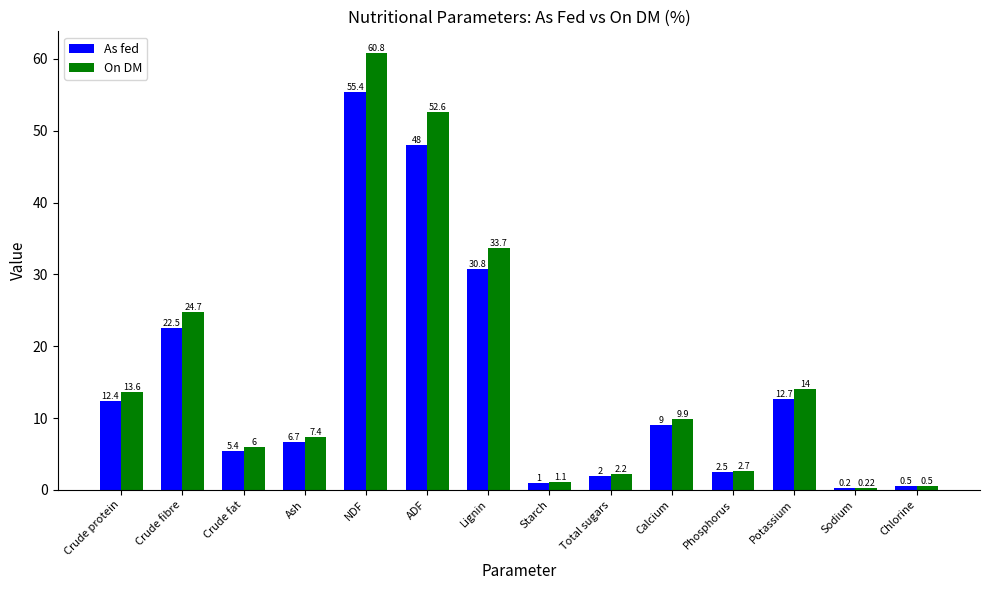

Reading right to left, extract all data points from this chart.

As fed: 0.5	0.2	12.7	2.5	9.0	2.0	1.0	30.8	48.0	55.4	6.7	5.4	22.5	12.4
On DM: 0.5	0.2	14.0	2.7	9.9	2.2	1.1	33.7	52.6	60.8	7.4	6.0	24.7	13.6